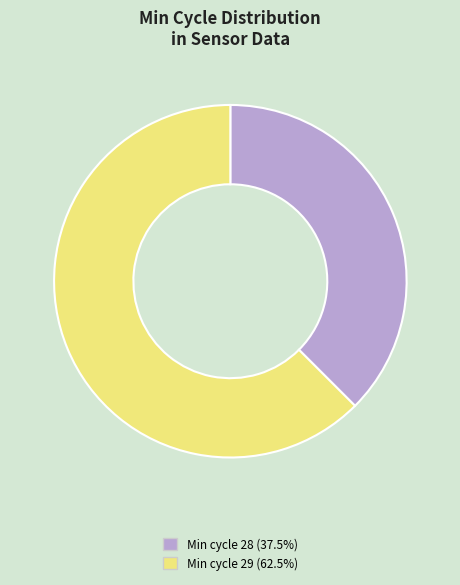

Is there any slice that represents more than half of the pie?

Yes